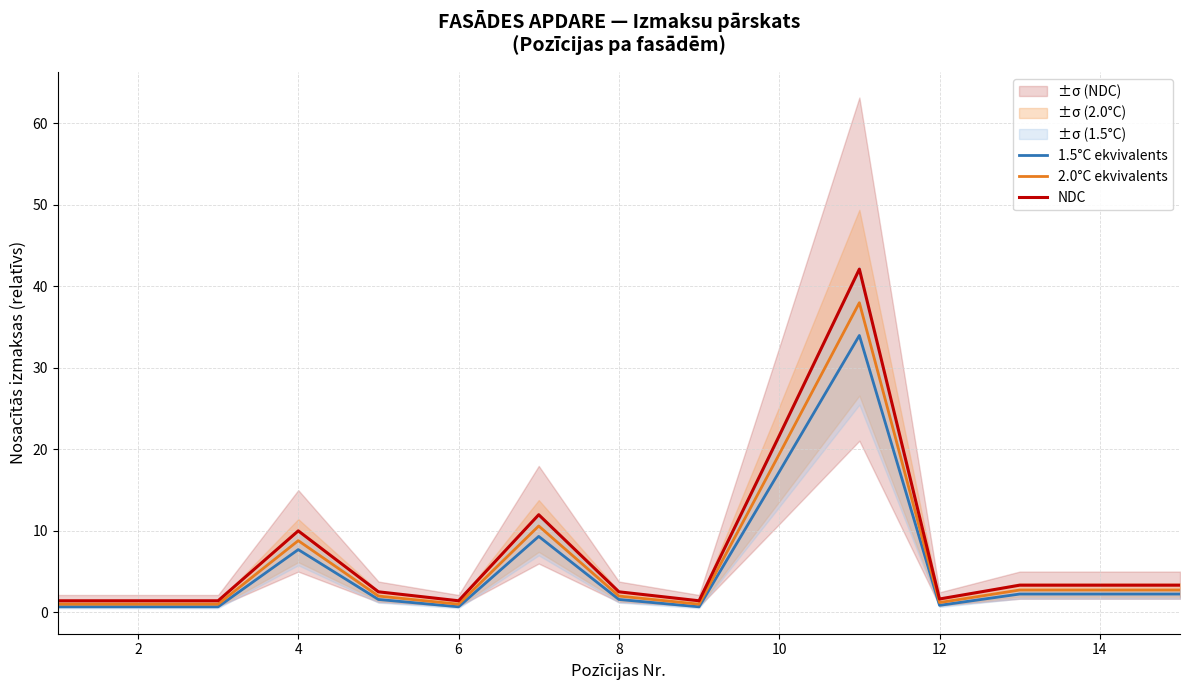

At how many categories does at least one series exceed 22?

1